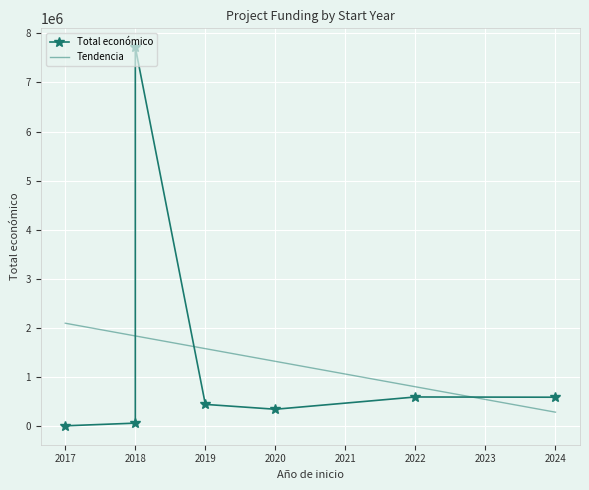

List the labels in order of value, smallest first.

2017, 2018, 2020, 2019, 2024, 2022, 2018